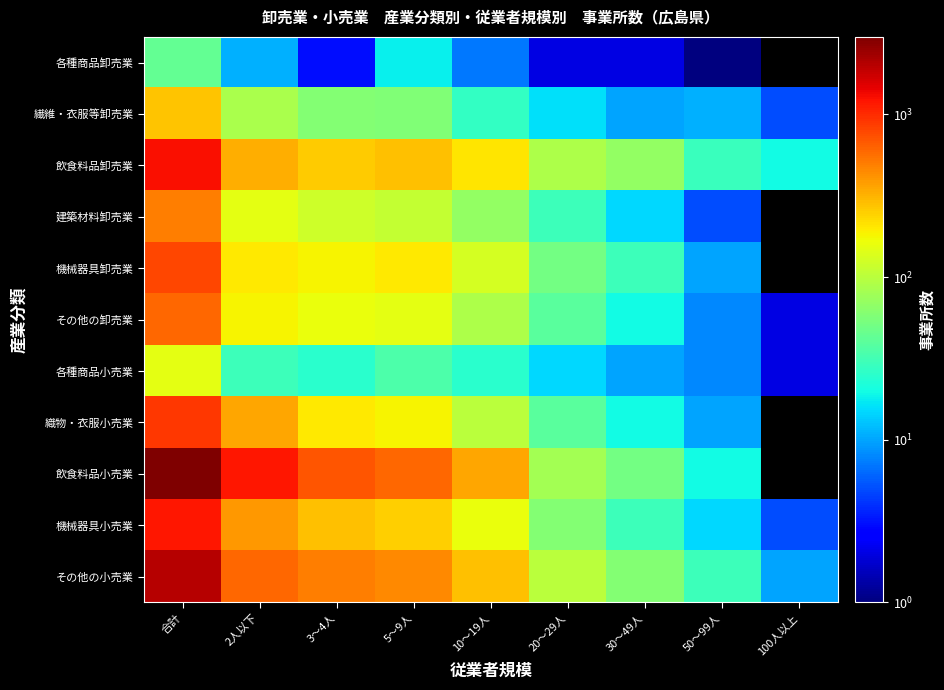

Which has a higher value, 30～49人 or 3～4人?

3～4人